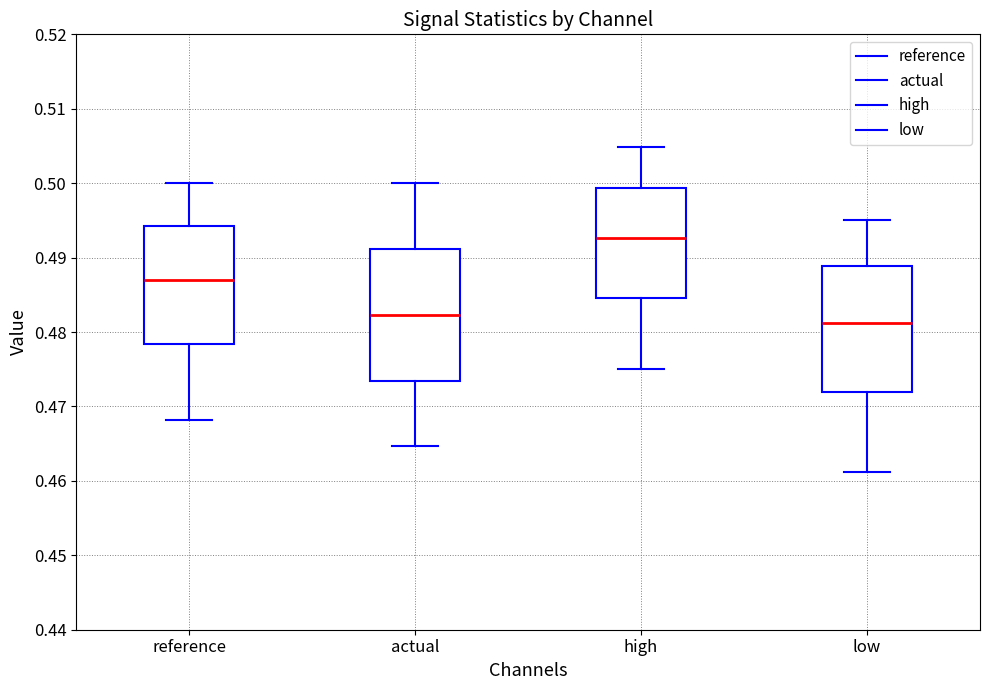

Reading left to right, transcribe this box plot: for each box, give where its median line is, the range the box spans, and where its two whiskers end, as read against the y-axis. The values are not printed on the chart, so give them approximately, as read against the axis.

reference: median 0.487, box 0.478 to 0.494, whiskers 0.468 to 0.500
actual: median 0.482, box 0.473 to 0.491, whiskers 0.465 to 0.500
high: median 0.493, box 0.485 to 0.499, whiskers 0.475 to 0.505
low: median 0.481, box 0.472 to 0.489, whiskers 0.461 to 0.495